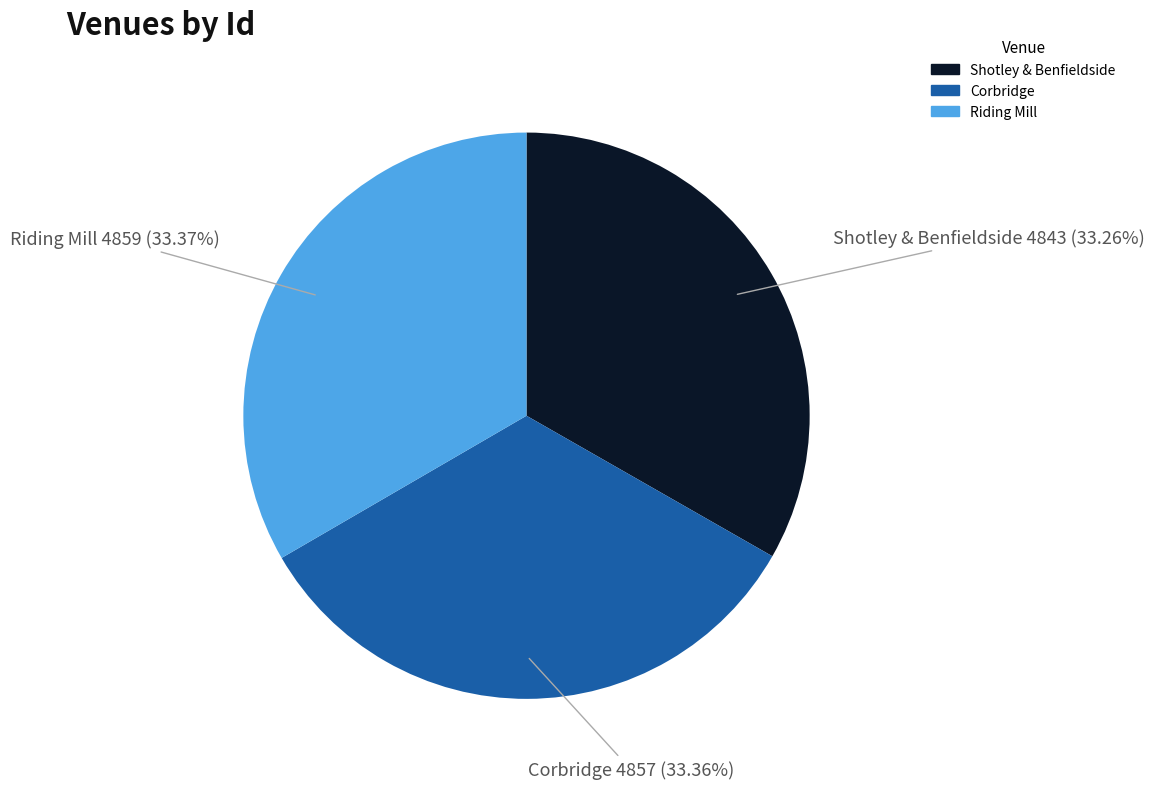

Is Riding Mill the majority of the pie?

No